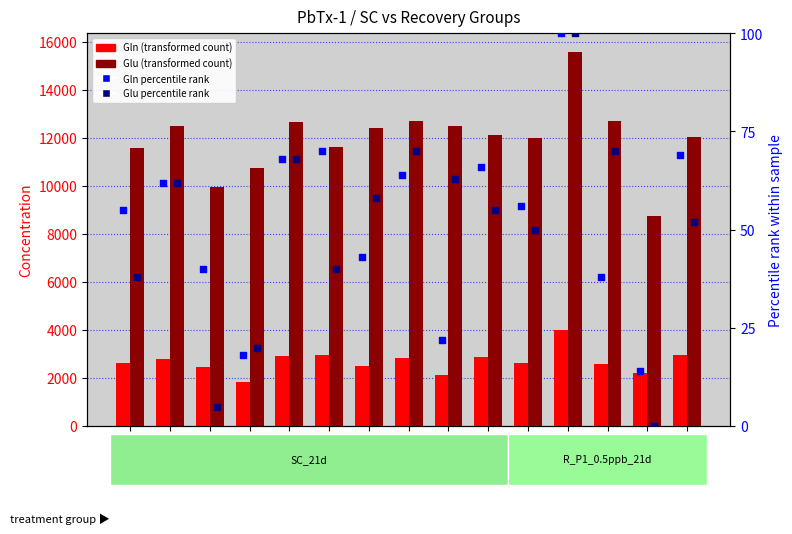

What is the total value across all series at SC_F3?

12458.2